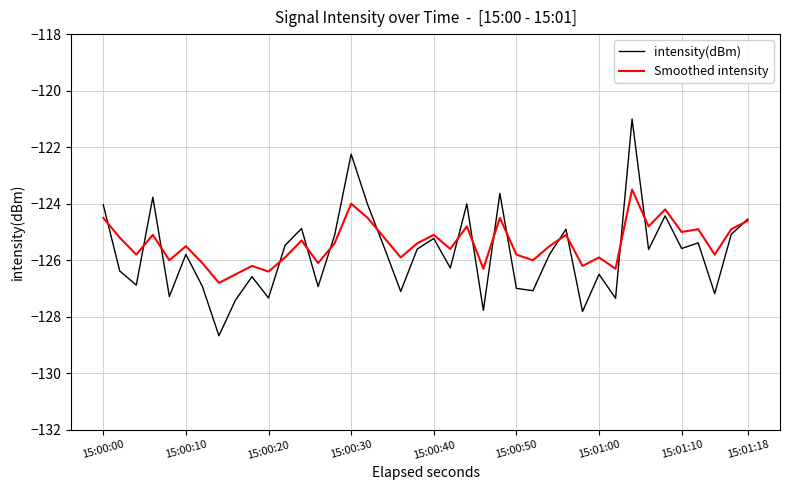

List the series in order of their peak value, highest first.

intensity(dBm), Smoothed intensity